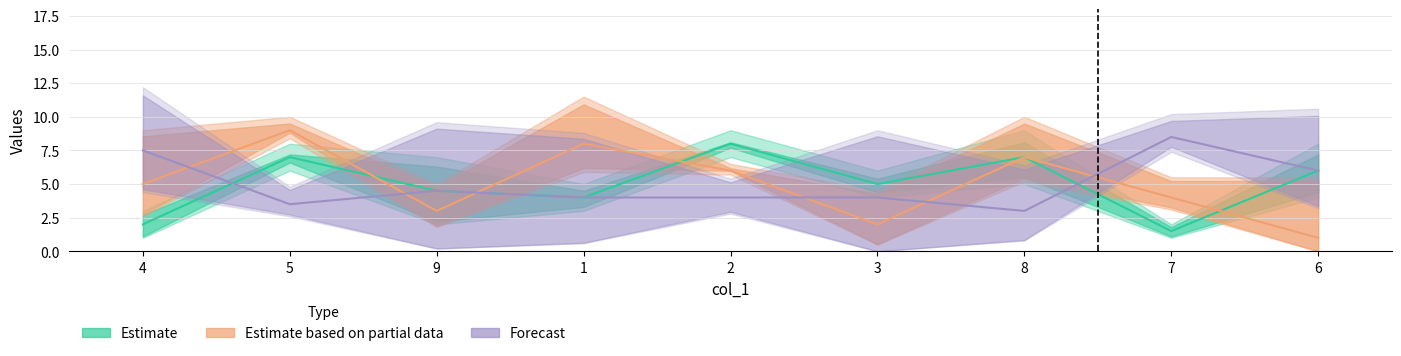

What position from the left is 1?

4